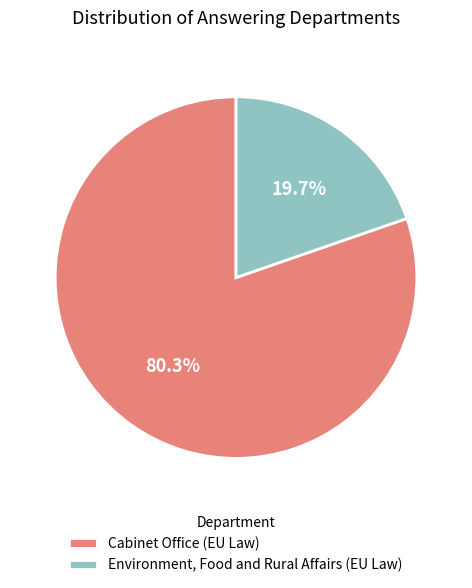

How many segments does this pie chart have?

2